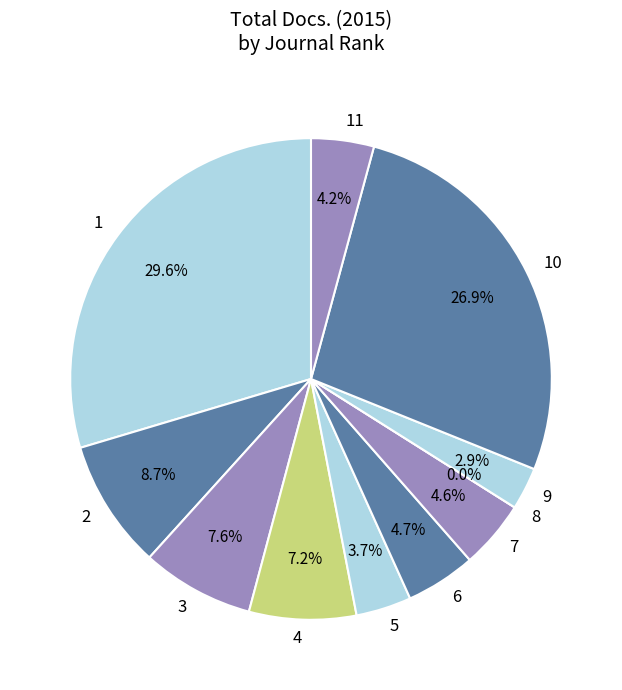

Is 1 the majority of the pie?

No